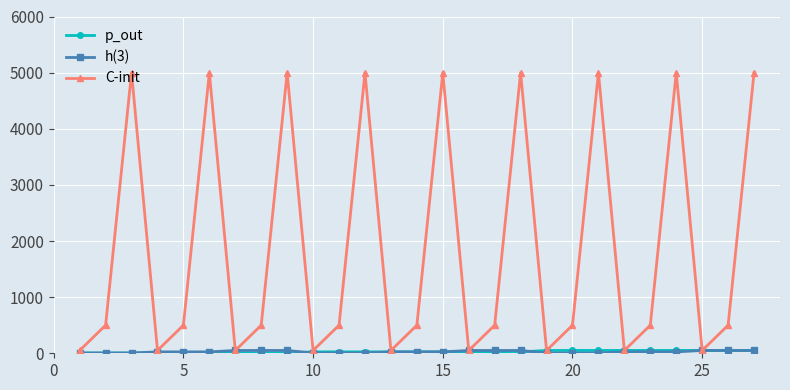

Which series has the largest total across all categories?

C-init